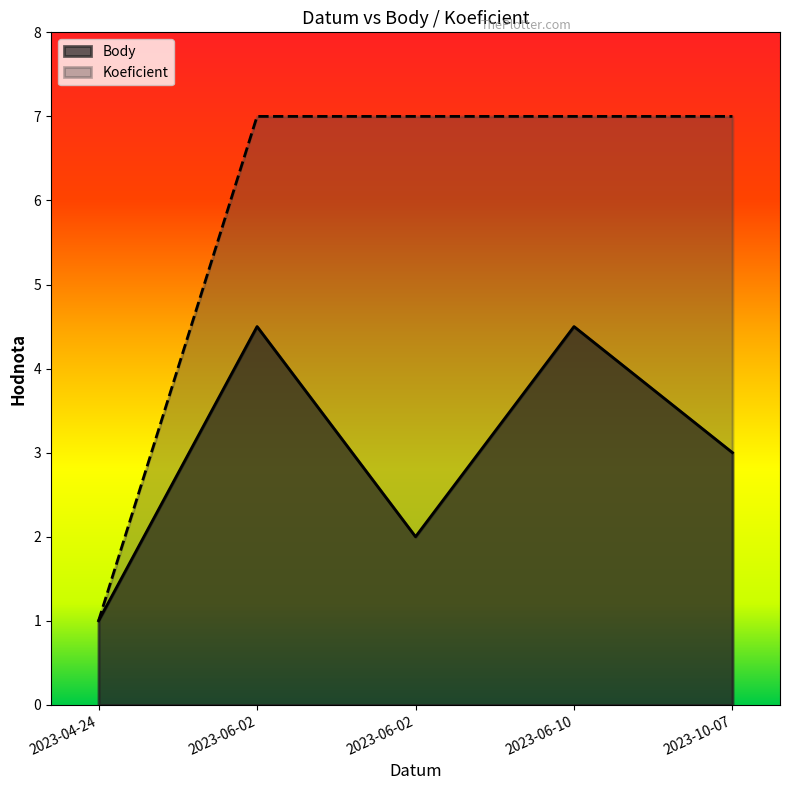

Rank the series by their average value, from lowest to highest.

Body, Koeficient